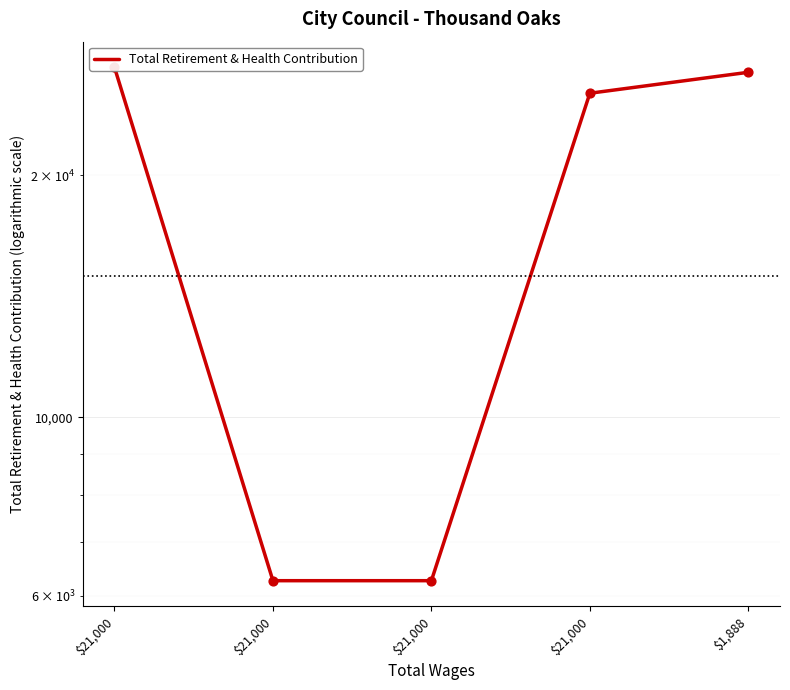

What is the change in value from $21,000 to $21,000?

-20999